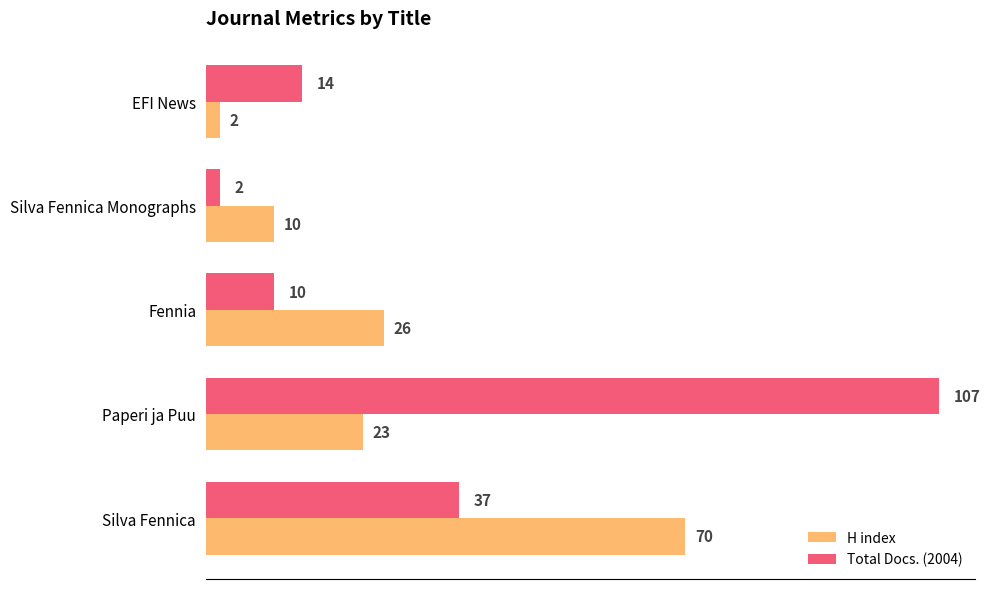

List the series in order of their peak value, highest first.

Total Docs. (2004), H index